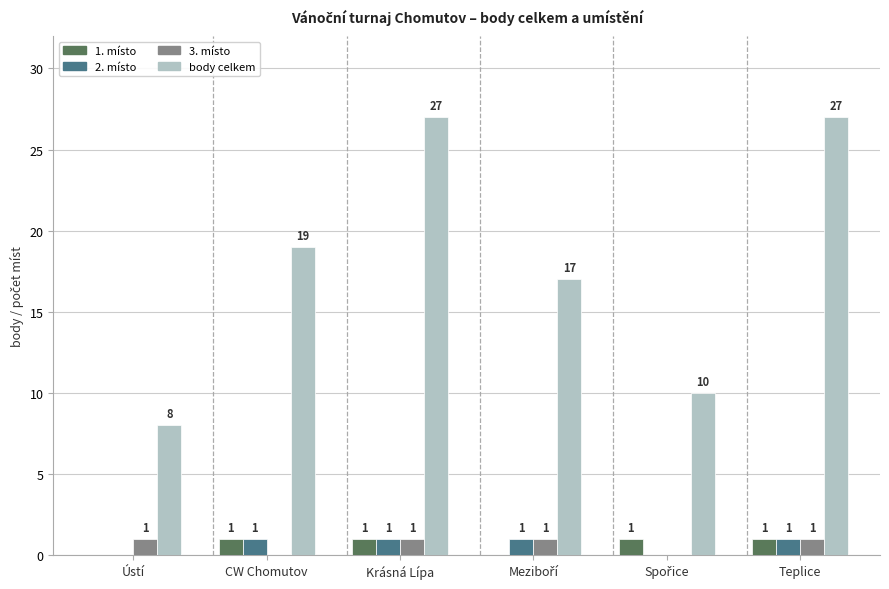

Which series changed the most between Ústí and Teplice?

body celkem